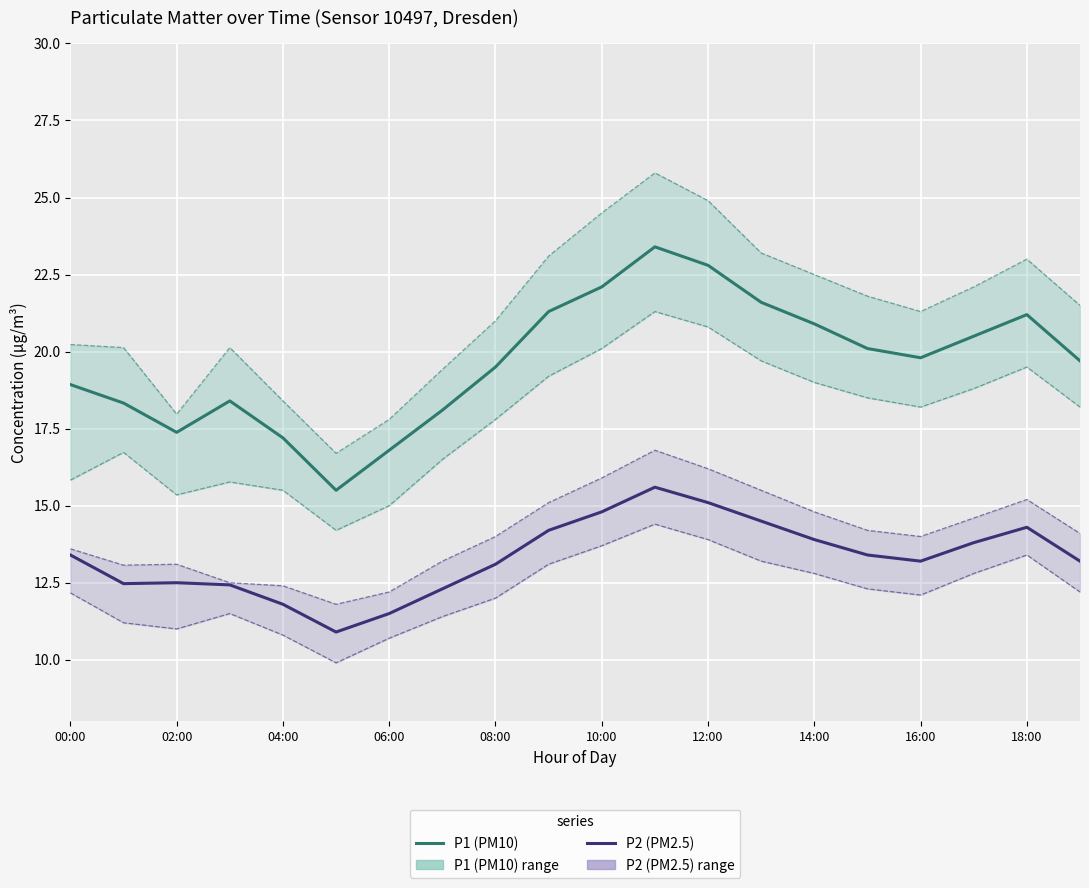

Rank the series at 11 from lowest to highest value.

P2 (PM2.5), P1 (PM10)